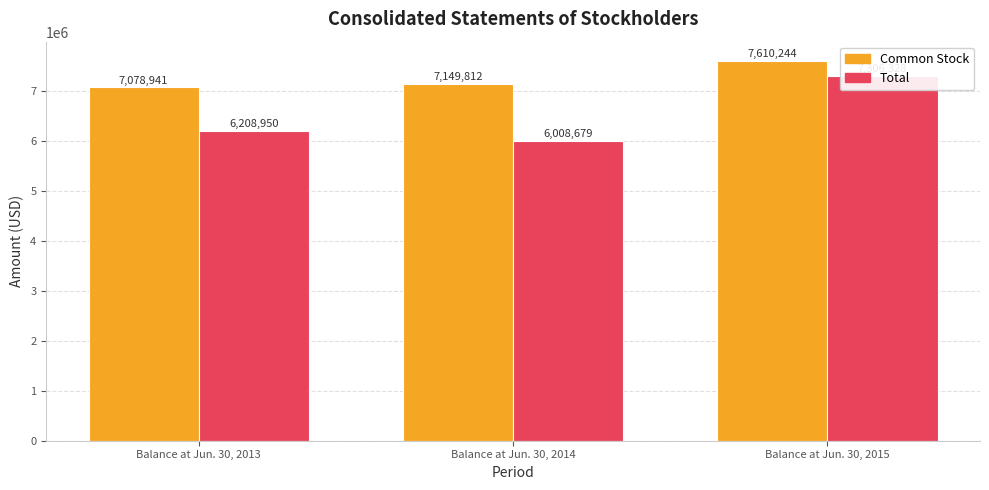

True or false: Total has a value of 6008679 at Balance at Jun. 30, 2014.

True